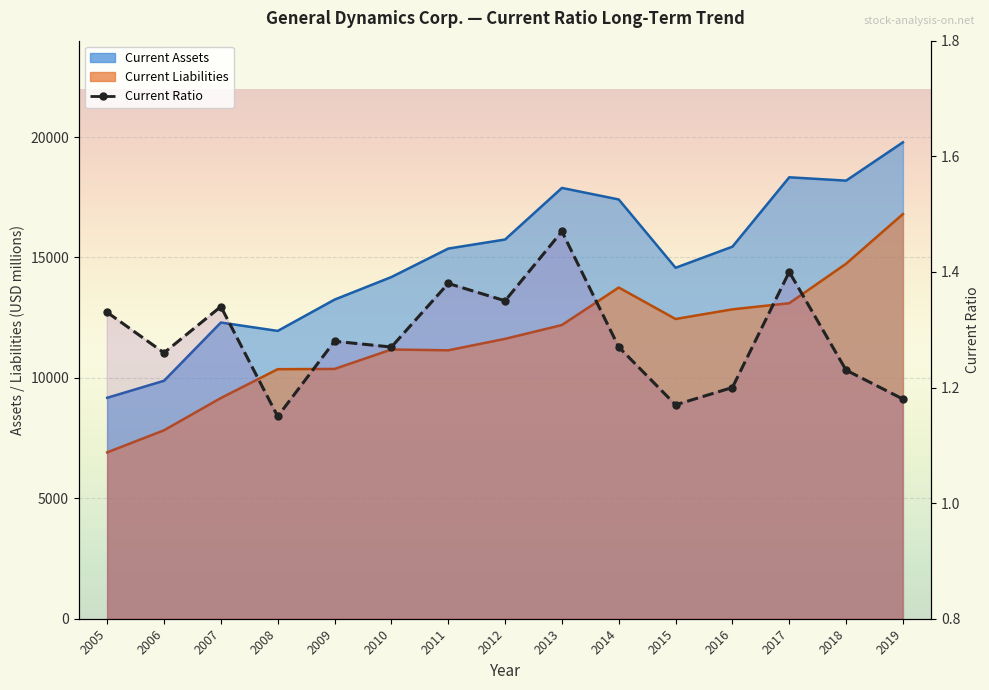

The value at 2016 is 0.6. True or false?

False